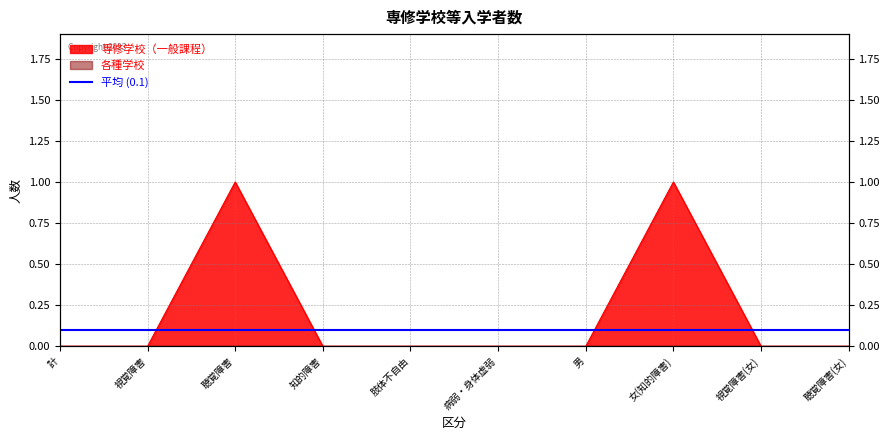

How many points are higher than both their immediate neighbors (excluding endpoints)?

2